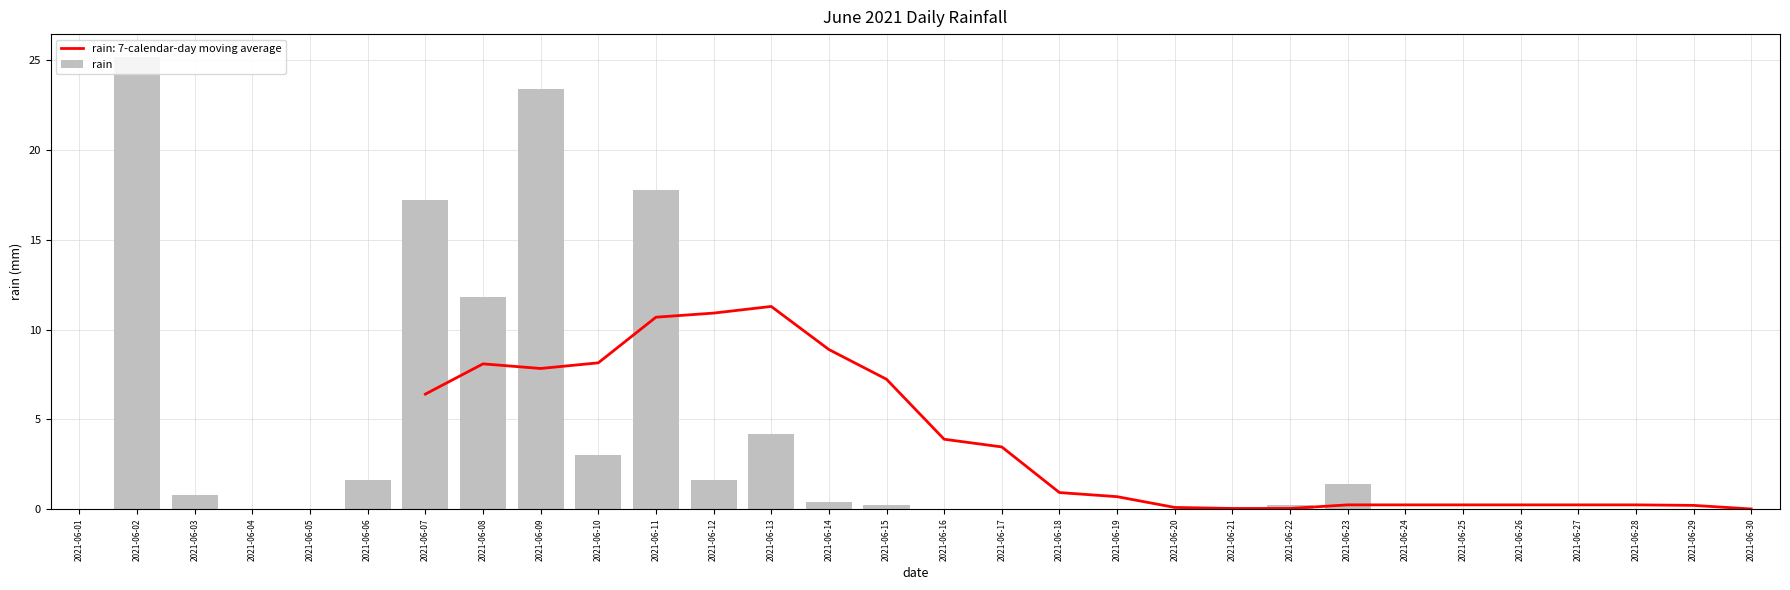

At which category does the chart reach its peak across all series?

2021-06-02